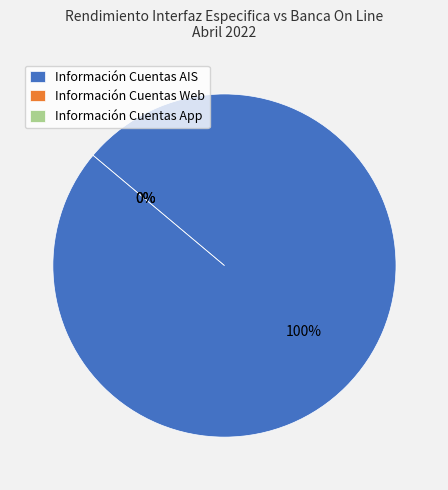

The Información Cuentas AIS (Ratio de error) slice represents 86% of the pie. True or false?

False